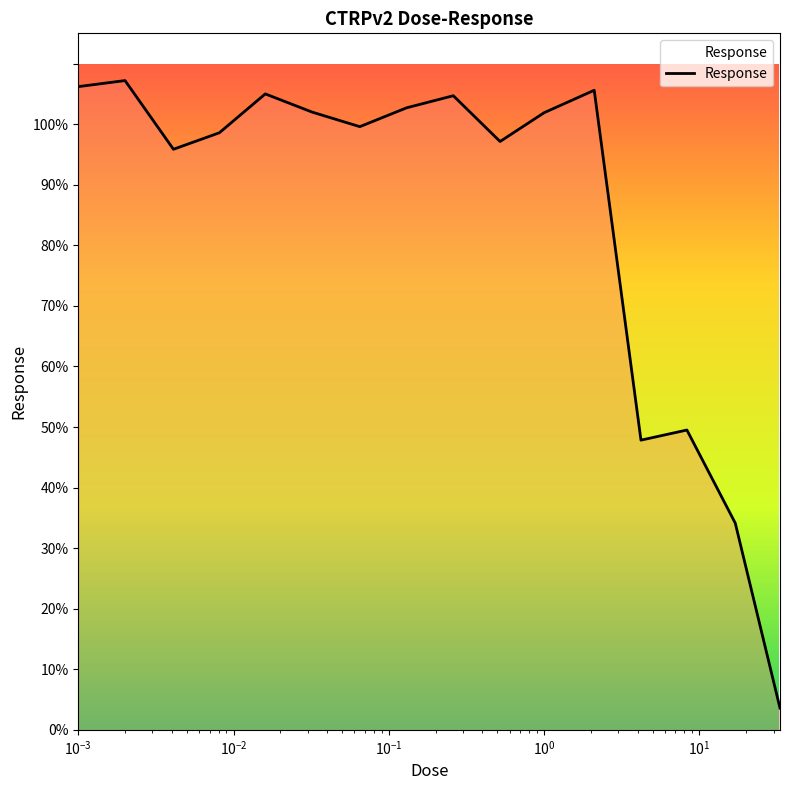

What is the maximum value shown in the chart?

107.2